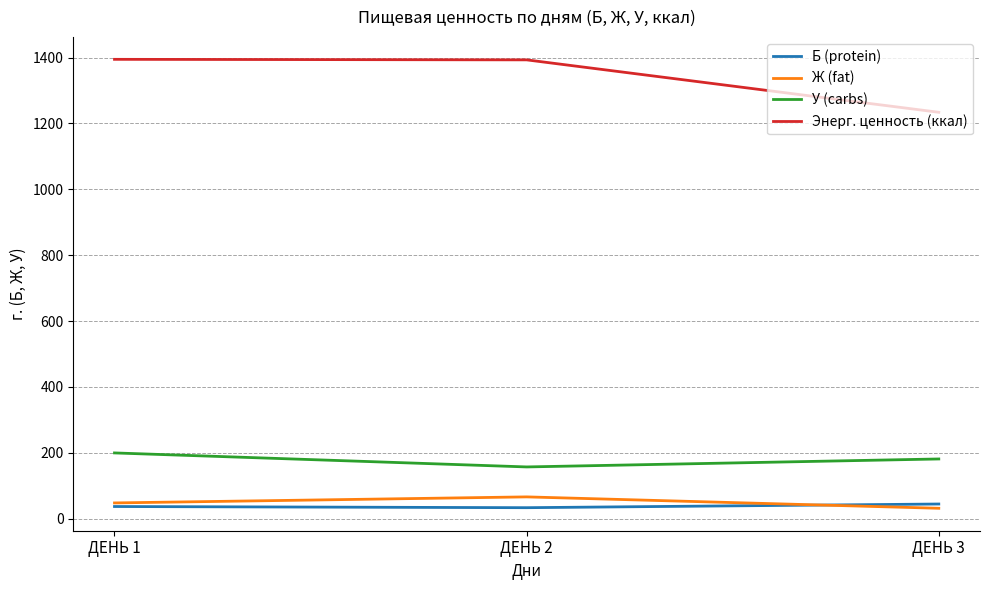

Which series has the widest spread of values?

Энерг. ценность (ккал)